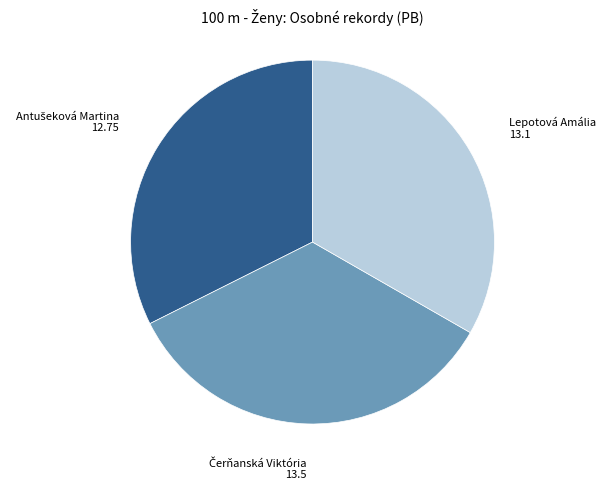

Is there any slice that represents more than half of the pie?

No